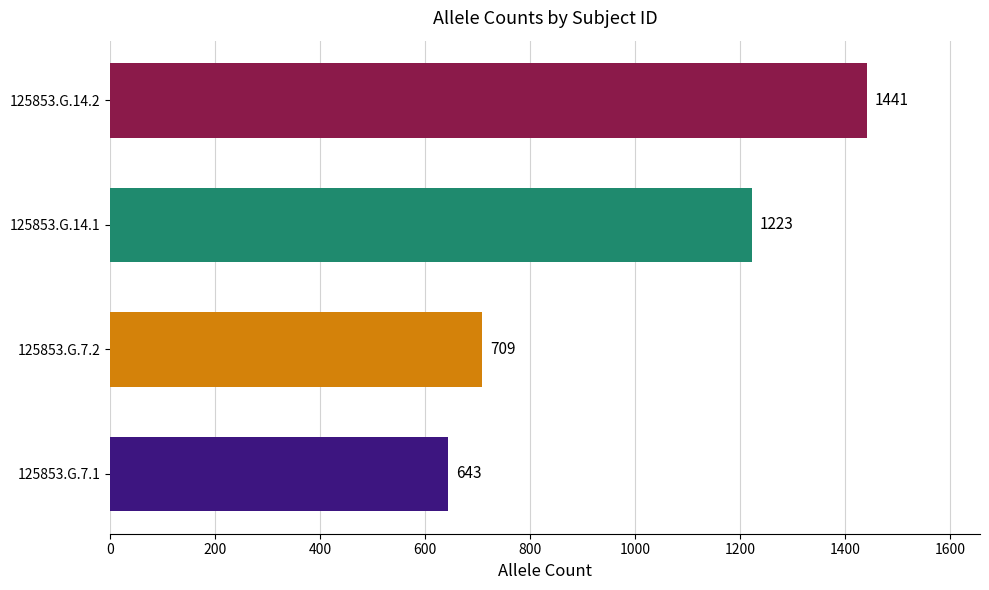

How many series are shown in this chart?

1